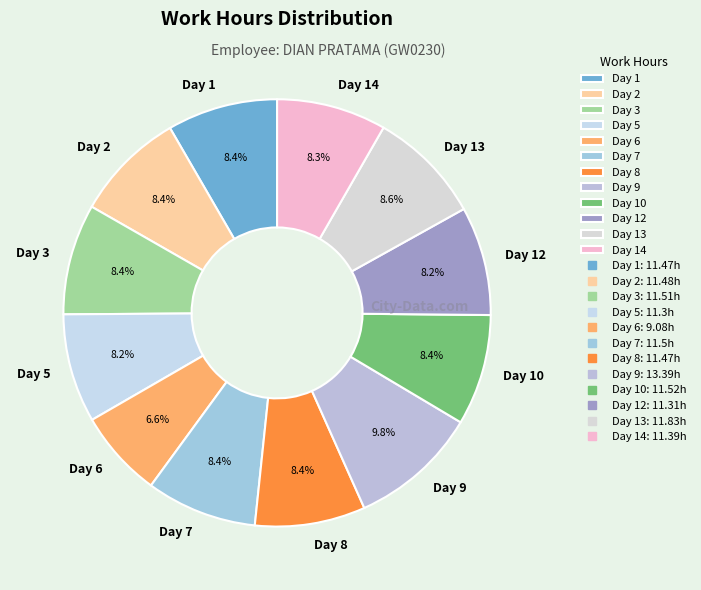

Is Day 5 the majority of the pie?

No